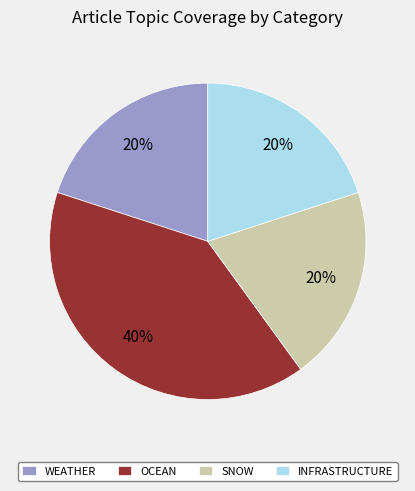

What percentage is the WEATHER slice, to the nearest percent?

20%